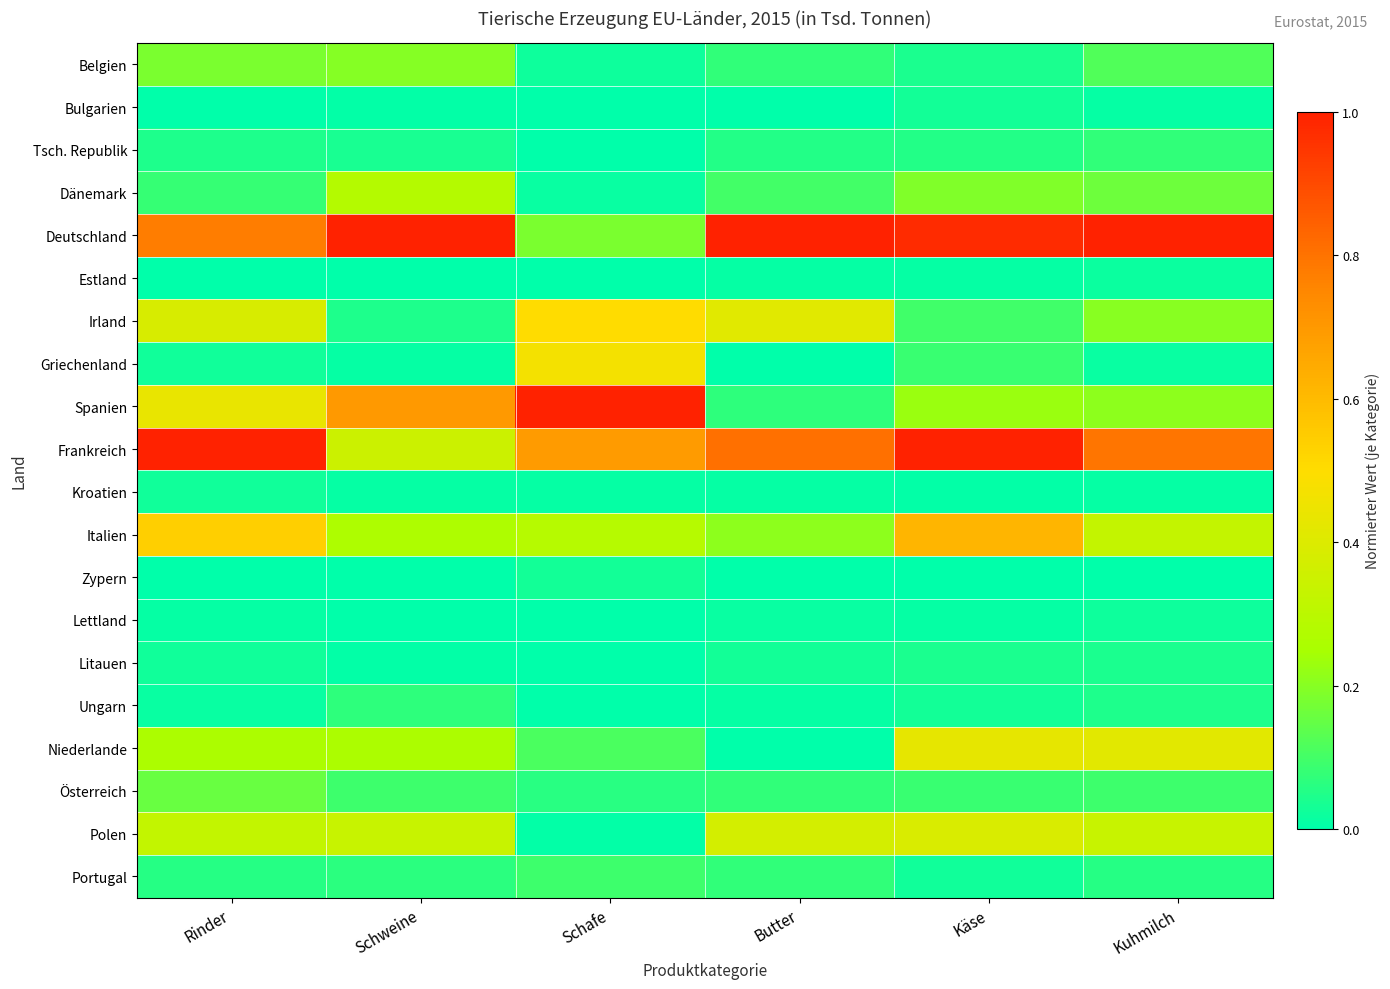

How many data points does each series have?

6